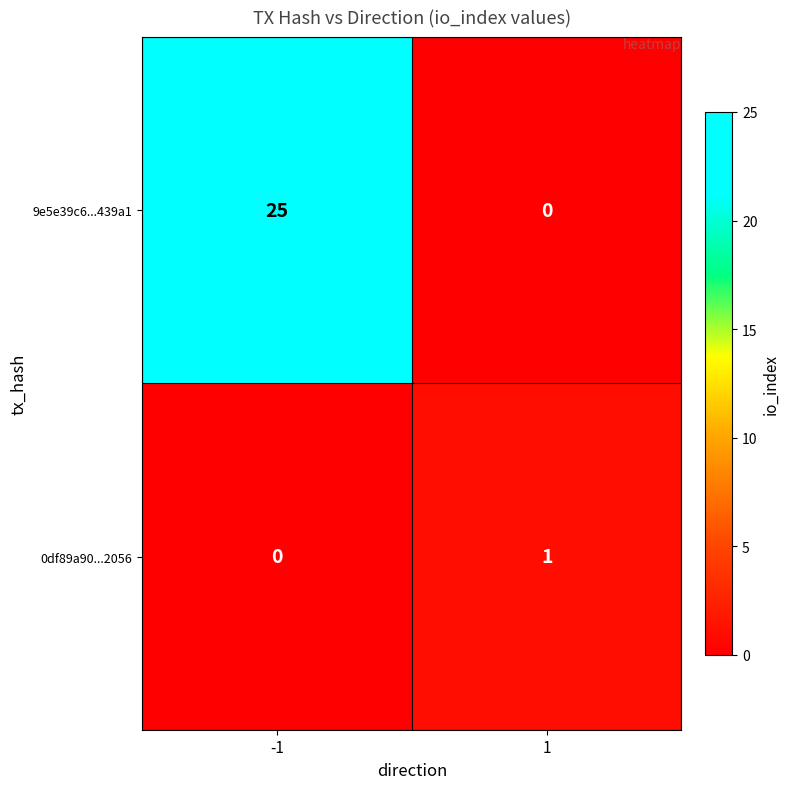

What is the sum of all 9e5e39c6...439a1 values?

25